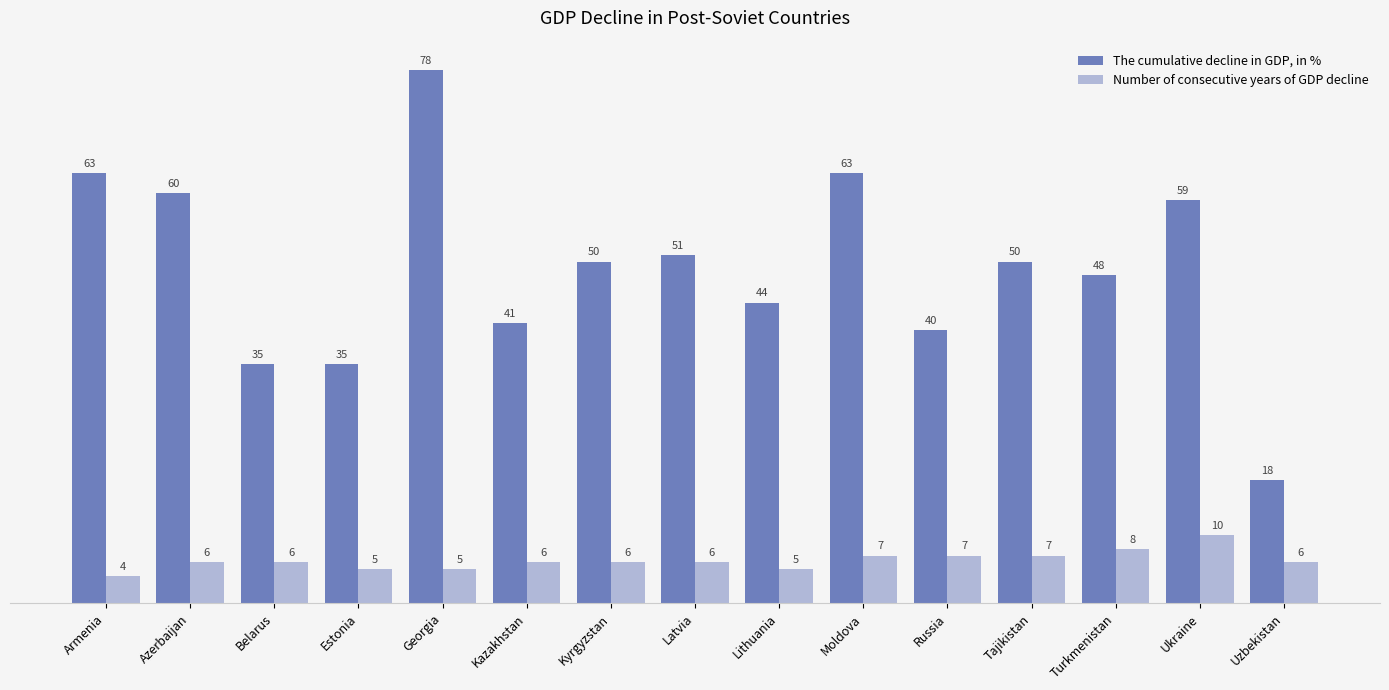

What is the difference between the Number of consecutive years of GDP decline values at Tajikistan and Lithuania?

2